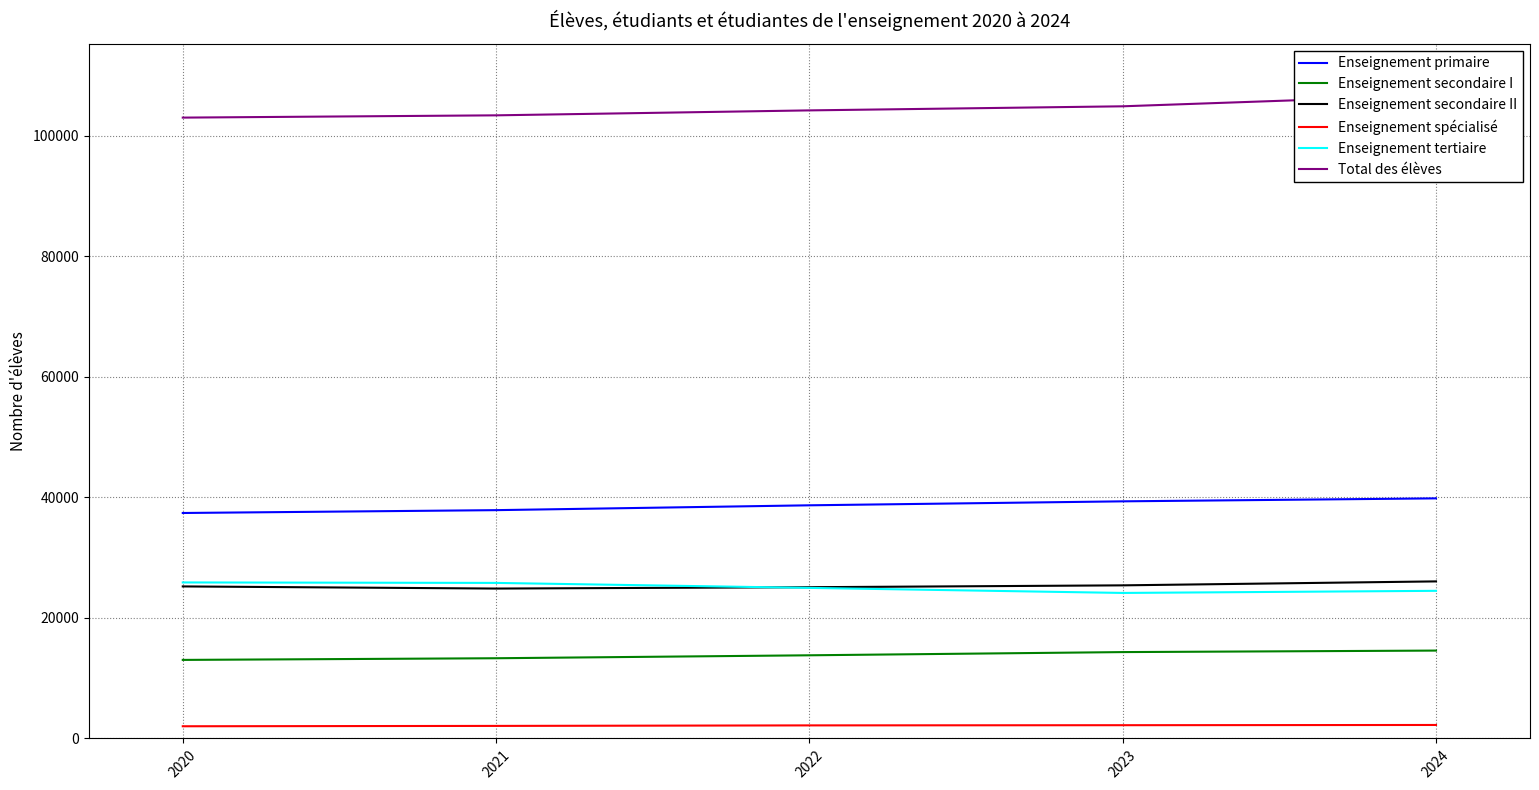

How many Enseignement spécialisé values are between 2083 and 2200?

3